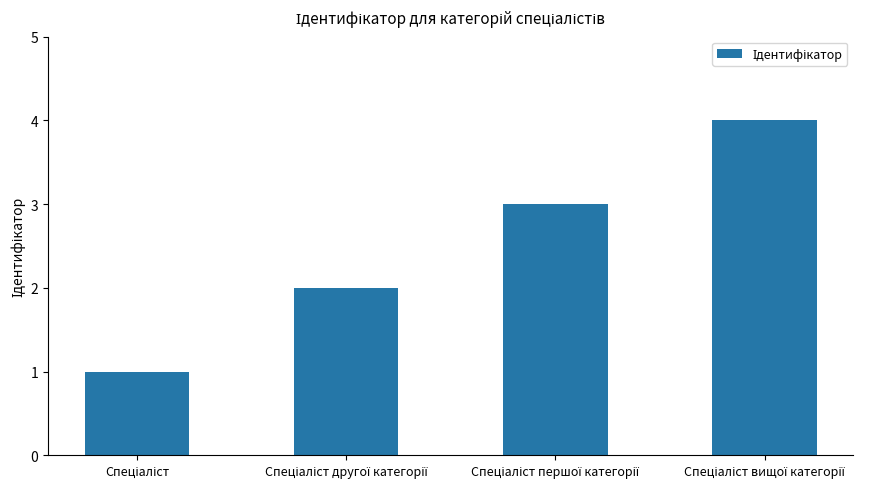

What is the greatest value displayed?

4